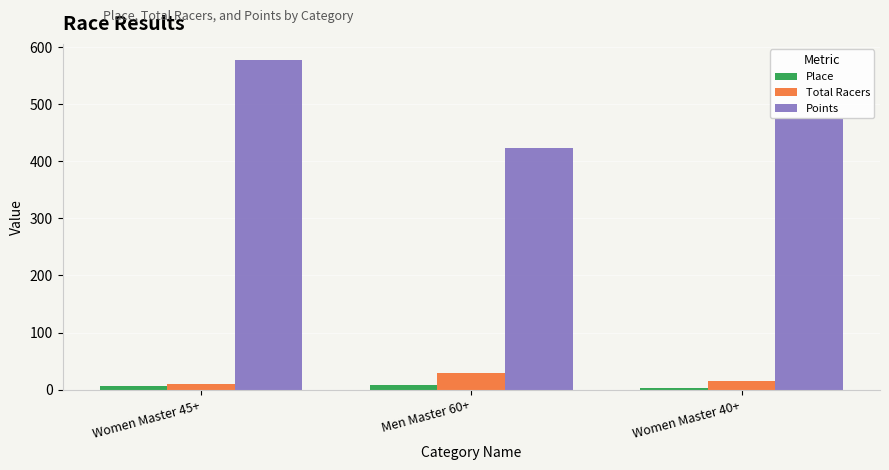

Between Women Master 45+ and Women Master 40+, which series saw the biggest shift?

Points